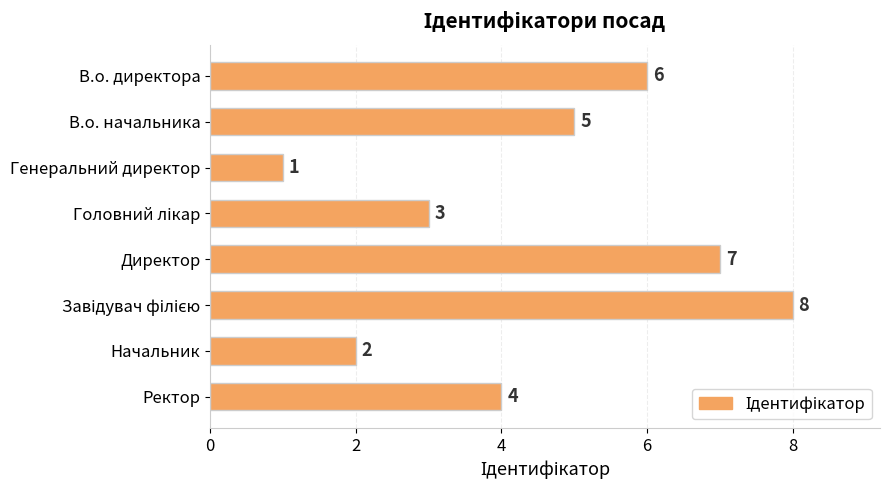

What is the maximum value shown in the chart?

8